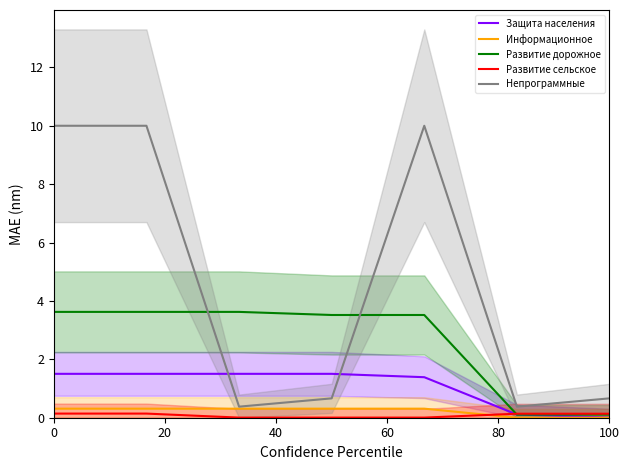

Is it true that Защита населения equals 2.3 at 0?

False